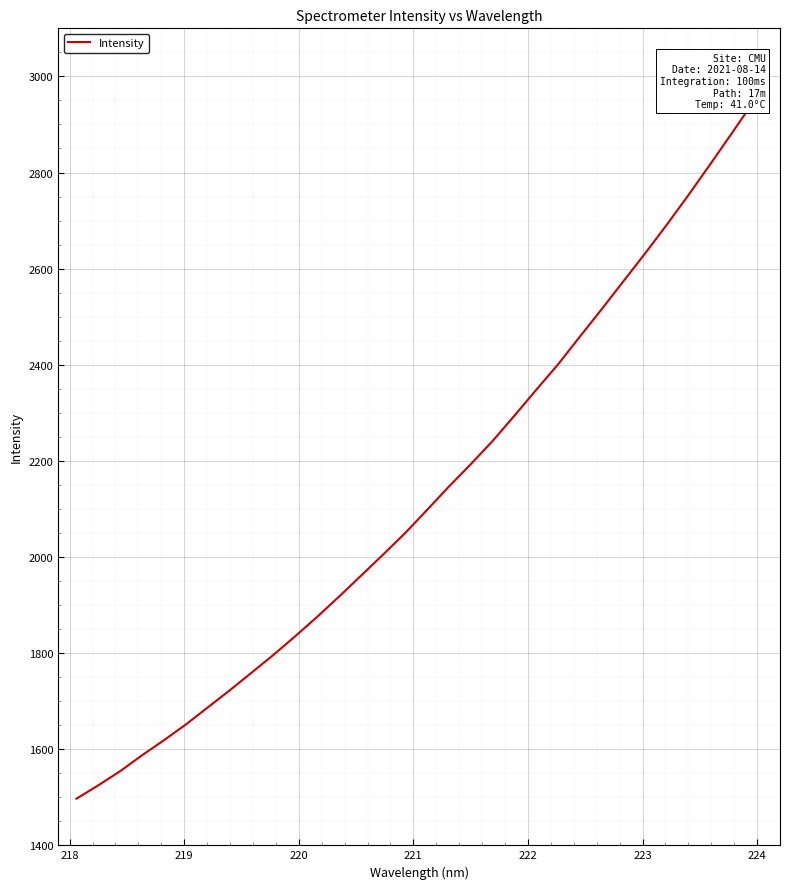

Does the chart display data point markers on the line(s)?

No